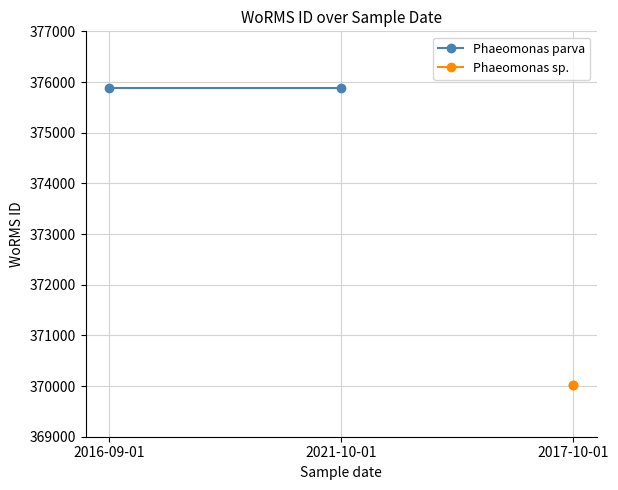

What are all the series names shown in the legend?

Phaeomonas parva, Phaeomonas sp.